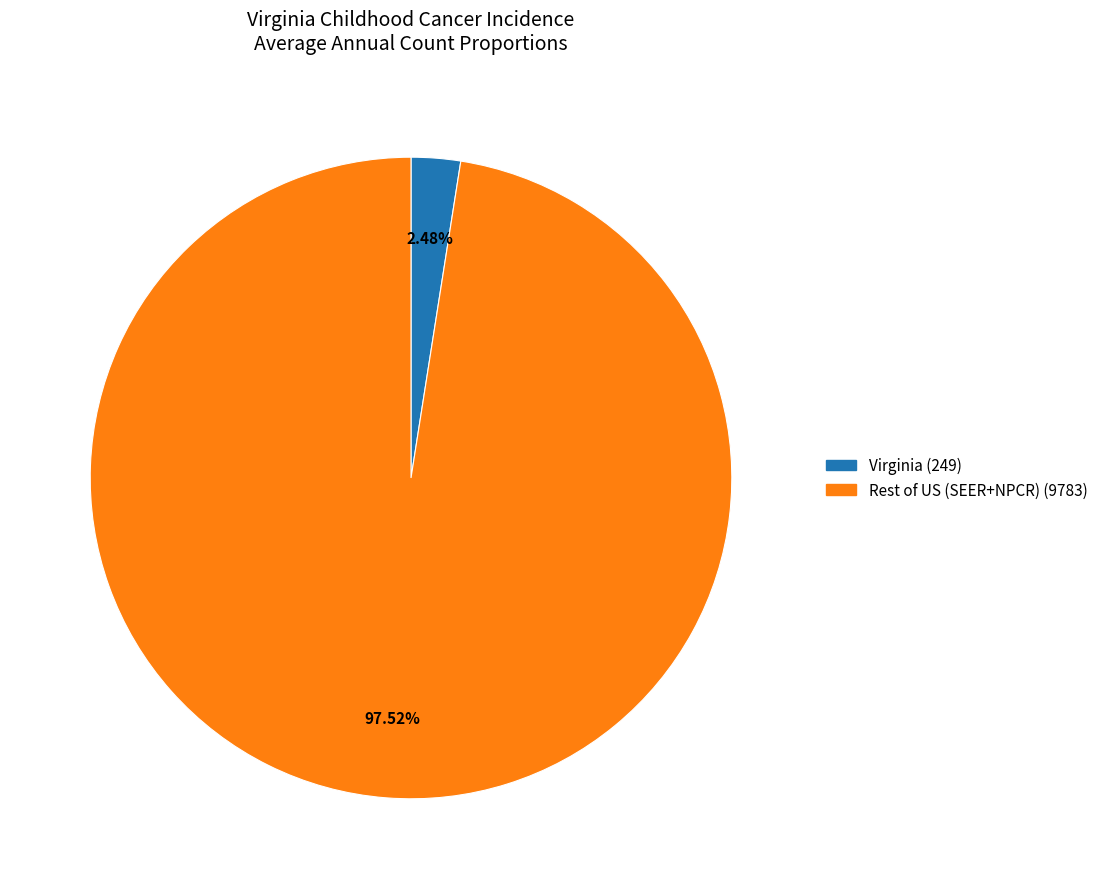

Is there any slice that represents more than half of the pie?

Yes